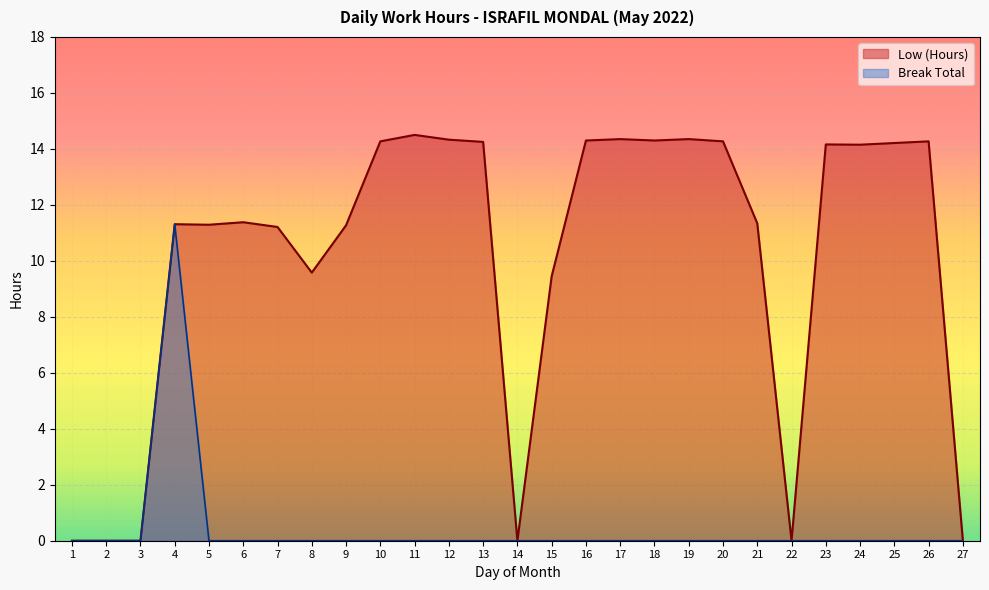

Reading left to right, list all the values displayed in this chart.

Low (Hours): 1=0.0	2=0.0	3=0.0	4=11.3	5=11.3	6=11.4	7=11.2	8=9.6	9=11.3	10=14.3	11=14.5	12=14.3	13=14.2	14=0.0	15=9.4	16=14.3	17=14.3	18=14.3	19=14.3	20=14.3	21=11.3	22=0.0	23=14.2	24=14.2	25=14.2	26=14.3	27=0.0
Break Total: 1=0.0	2=0.0	3=0.0	4=11.3	5=0.0	6=0.0	7=0.0	8=0.0	9=0.0	10=0.0	11=0.0	12=0.0	13=0.0	14=0.0	15=0.0	16=0.0	17=0.0	18=0.0	19=0.0	20=0.0	21=0.0	22=0.0	23=0.0	24=0.0	25=0.0	26=0.0	27=0.0